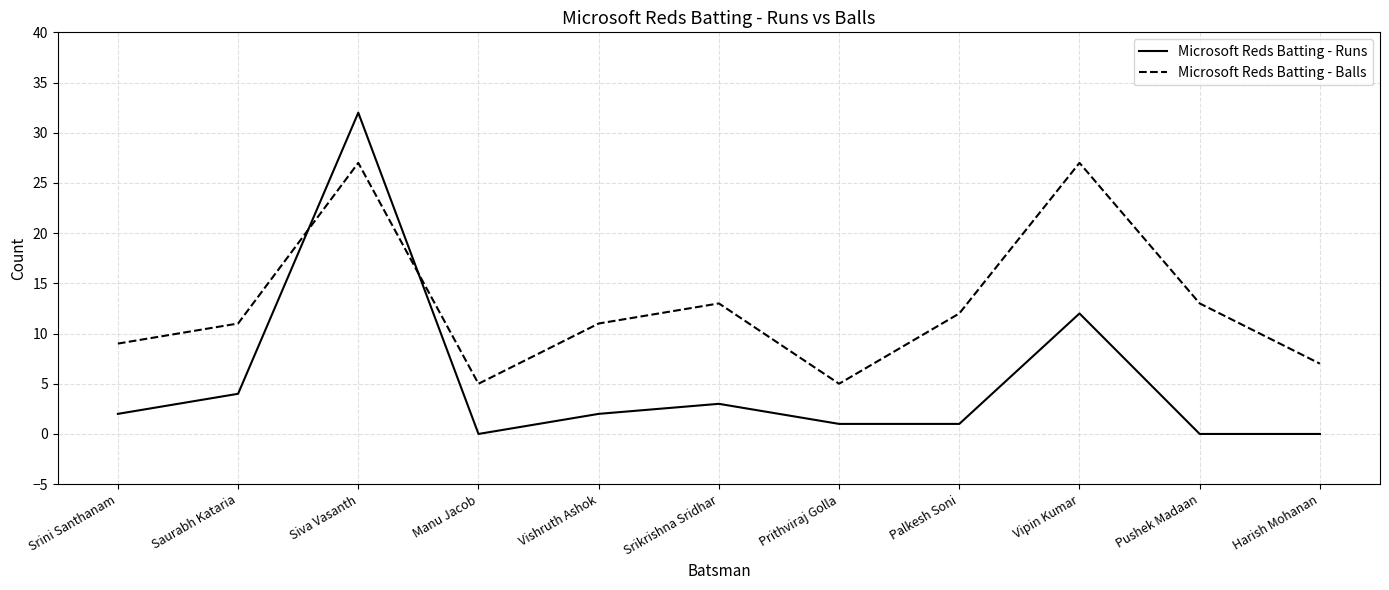

At which category does Microsoft Reds Batting - Runs reach its first local valley?

Manu Jacob